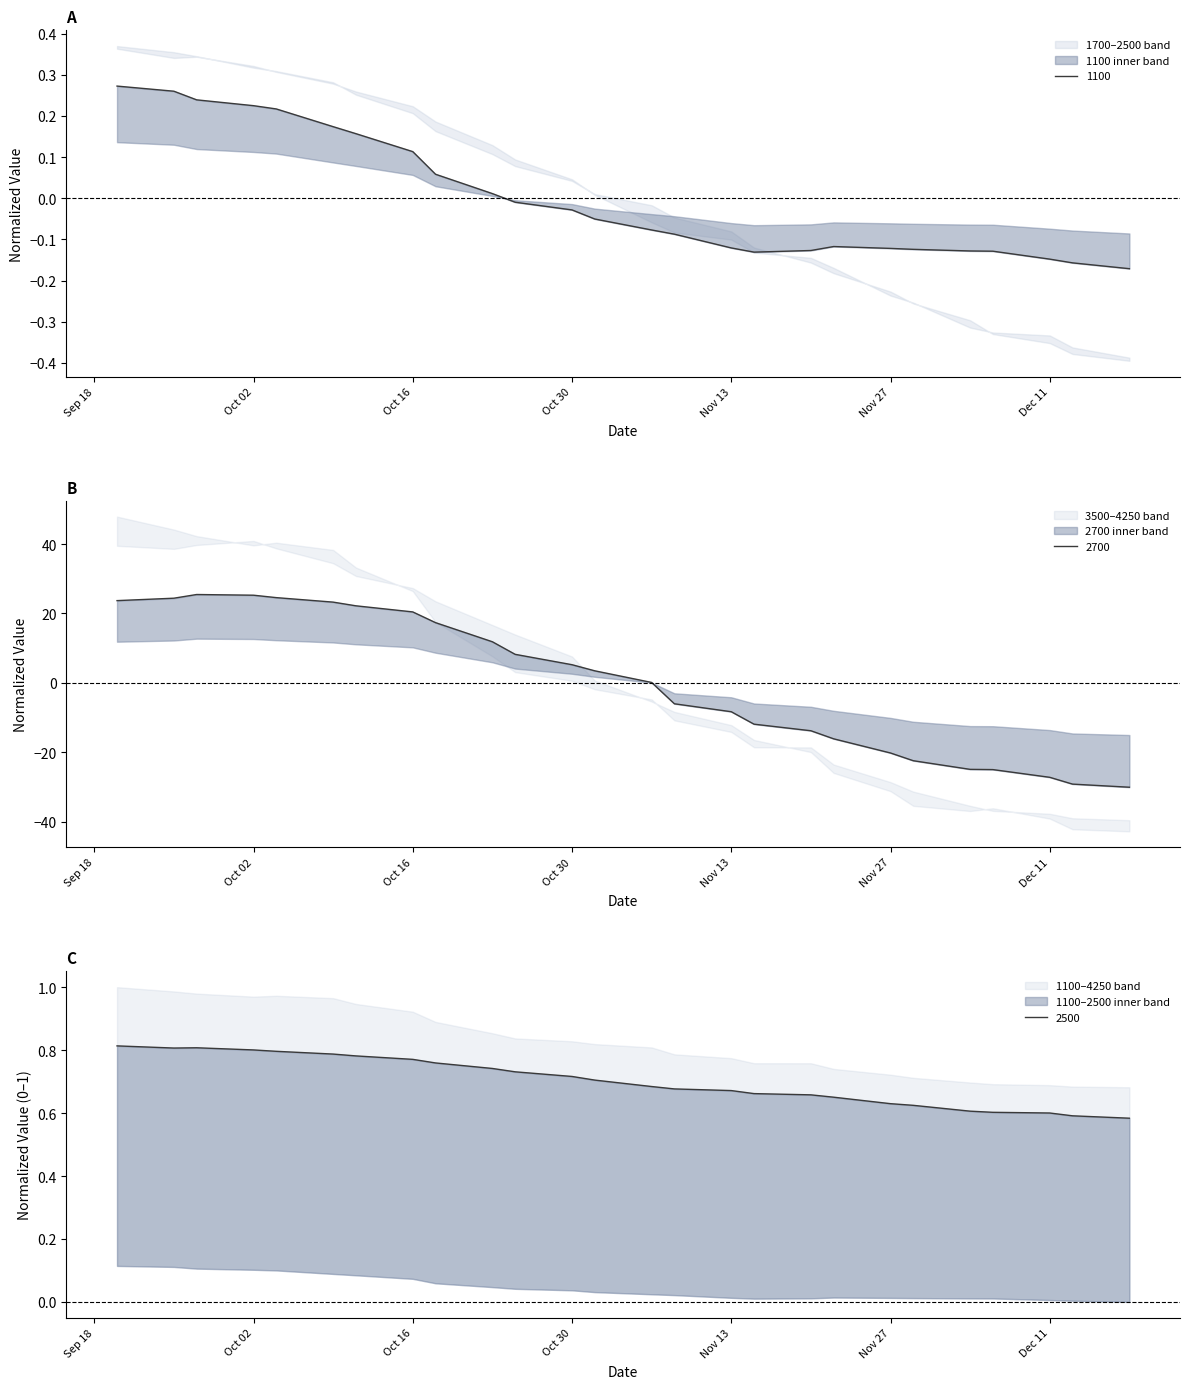

Does the chart display data point markers on the line(s)?

No